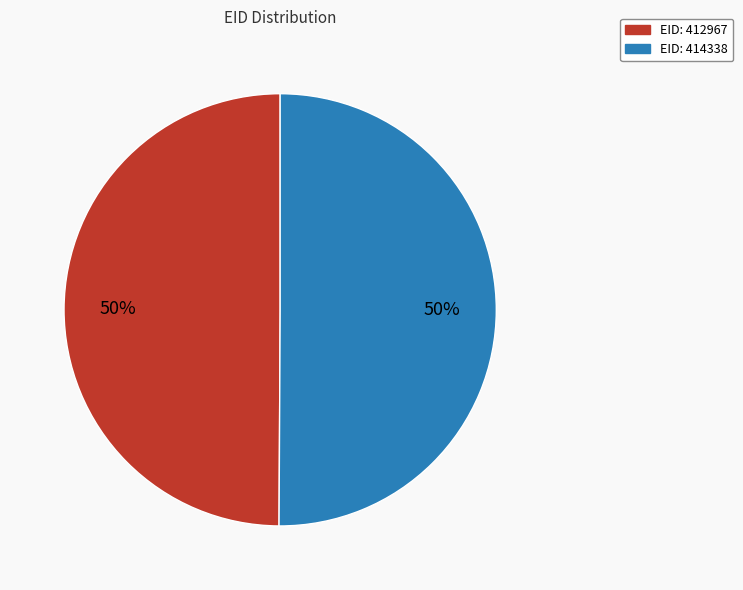

True or false: EID: 412967 accounts for 38% of the total.

False